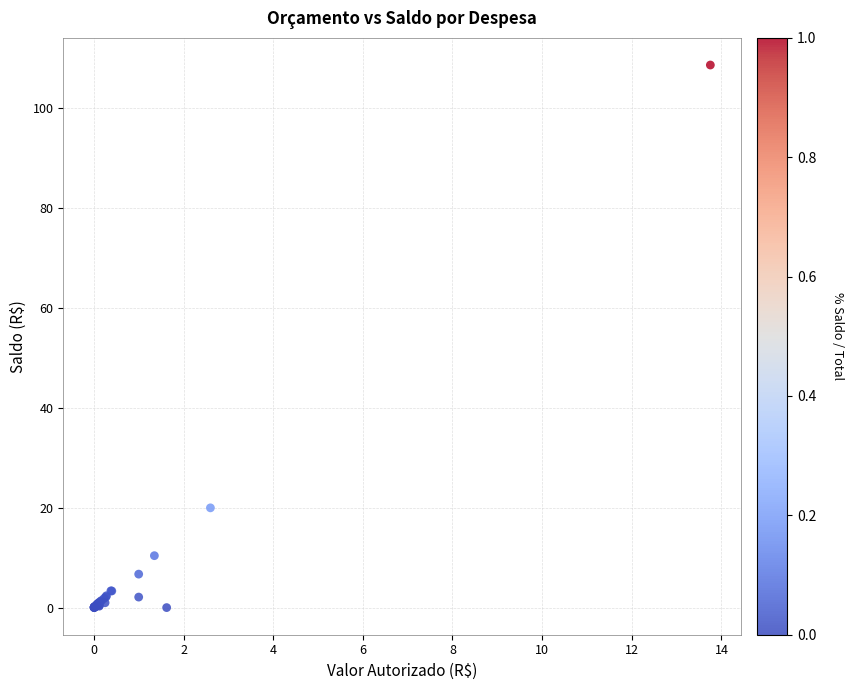

What Y value in the scatter plot is closest to 54?

20.0